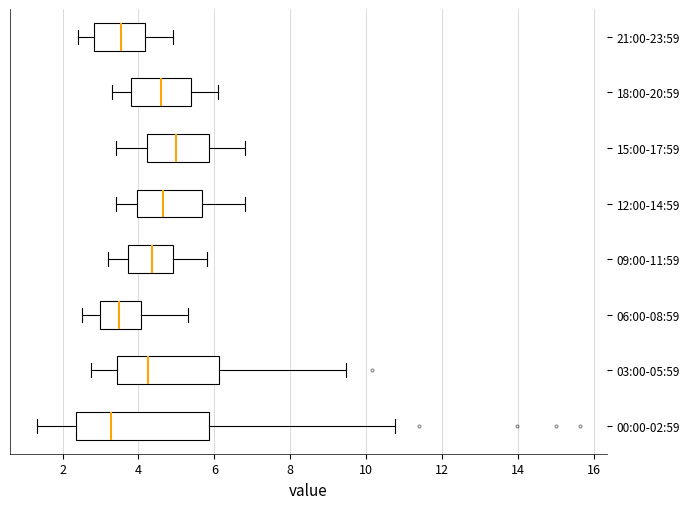

Reading bottom to top, transcribe this box plot: for each box, give where its median line is, the range the box spans, and where its two whiskers end, as read against the x-axis. The values are not printed on the chart, so give them approximately, as read against the axis.

00:00-02:59: median 3.2, box 2.4 to 5.8, whiskers 1.4 to 10.8
03:00-05:59: median 4.2, box 3.4 to 6.2, whiskers 2.8 to 9.4
06:00-08:59: median 3.6, box 3.0 to 4.0, whiskers 2.6 to 5.4
09:00-11:59: median 4.4, box 3.8 to 5.0, whiskers 3.2 to 5.8
12:00-14:59: median 4.6, box 4.0 to 5.6, whiskers 3.4 to 6.8
15:00-17:59: median 5.0, box 4.2 to 5.8, whiskers 3.4 to 6.8
18:00-20:59: median 4.6, box 3.8 to 5.4, whiskers 3.4 to 6.2
21:00-23:59: median 3.6, box 2.8 to 4.2, whiskers 2.4 to 5.0